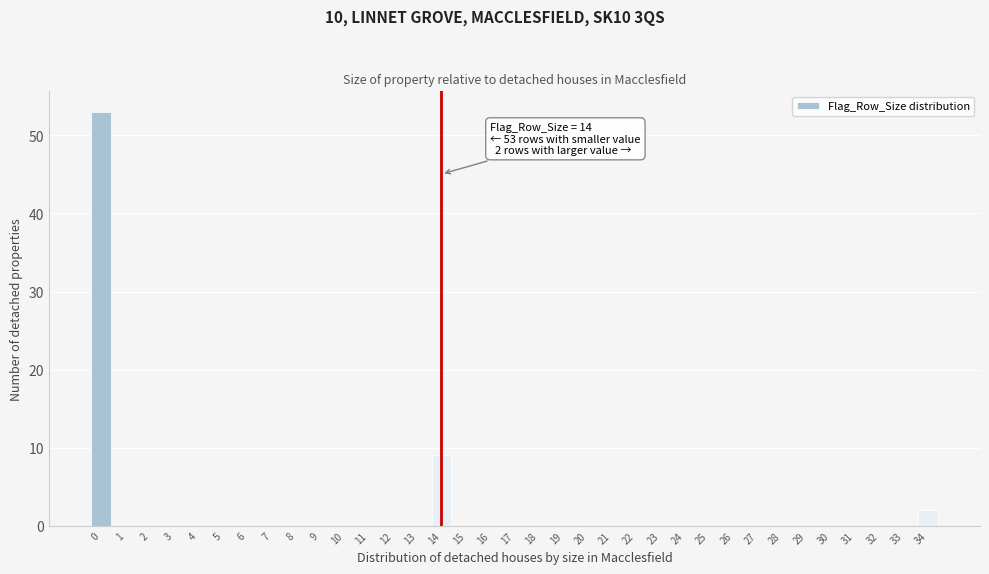

What is the sum of all values?

64